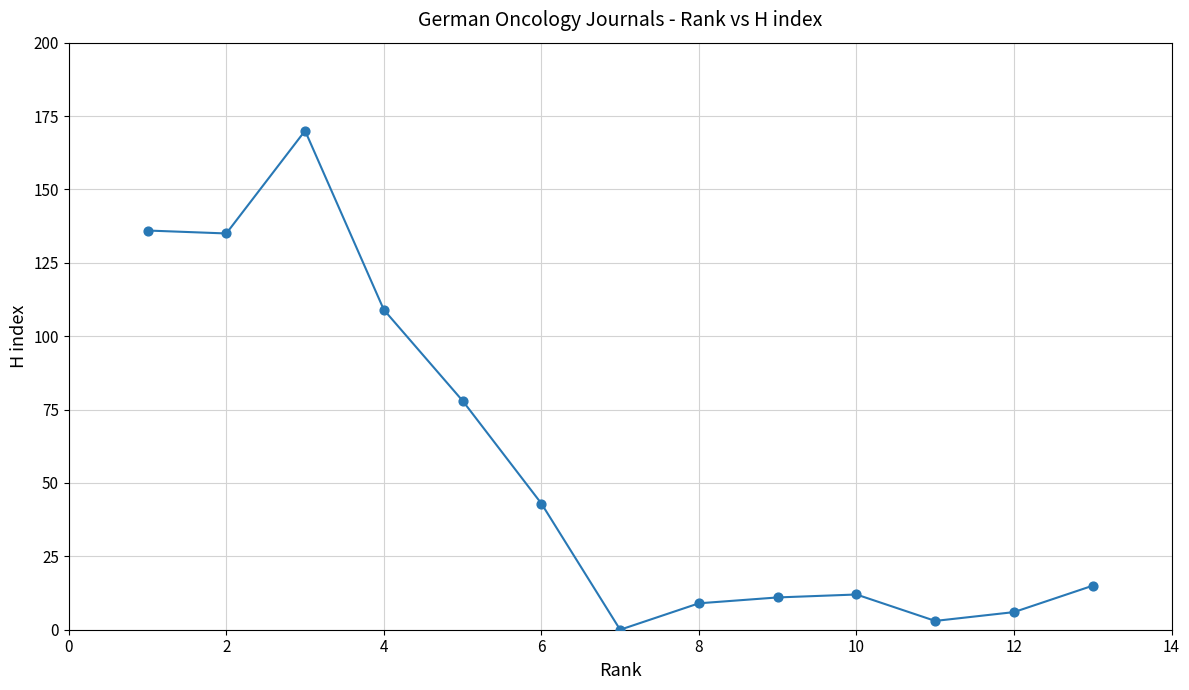

What is the range of Y values (max minus min)?

170